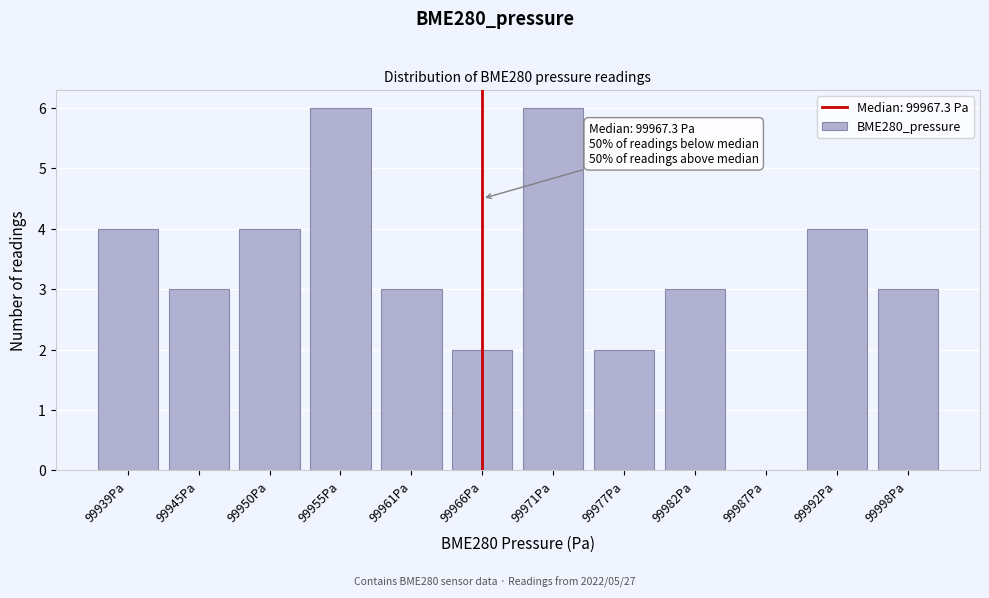

Reading left to right, what are all the values shown in this chart?

99939Pa=4	99945Pa=3	99950Pa=4	99955Pa=6	99961Pa=3	99966Pa=2	99971Pa=6	99977Pa=2	99982Pa=3	99987Pa=0	99992Pa=4	99998Pa=3